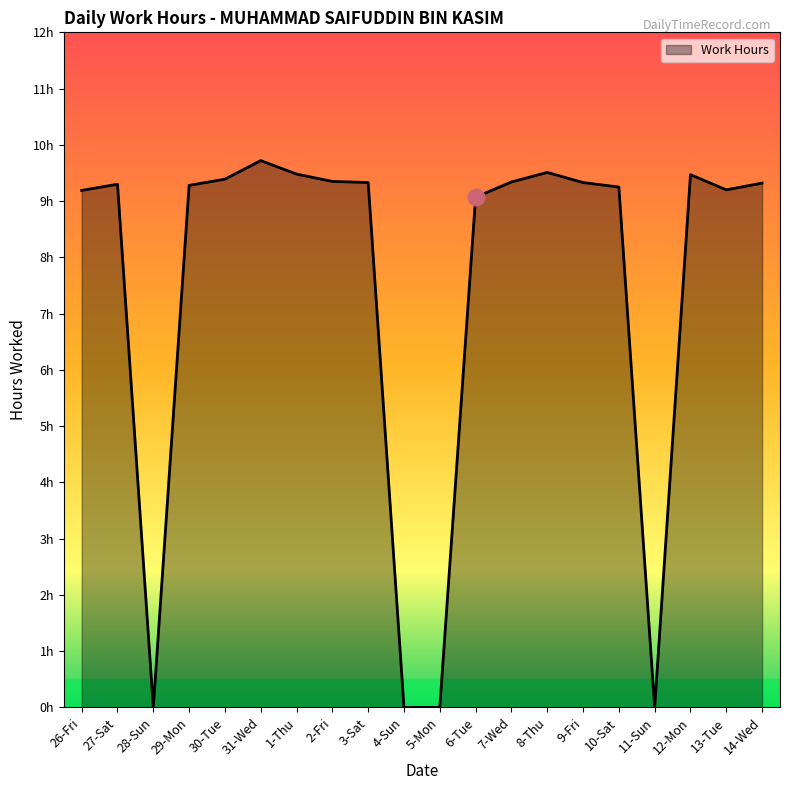

Rank the categories by value from highest to lowest.

31-Wed, 8-Thu, 1-Thu, 12-Mon, 30-Tue, 2-Fri, 7-Wed, 3-Sat, 9-Fri, 14-Wed, 27-Sat, 29-Mon, 10-Sat, 13-Tue, 26-Fri, 6-Tue, 28-Sun, 4-Sun, 5-Mon, 11-Sun